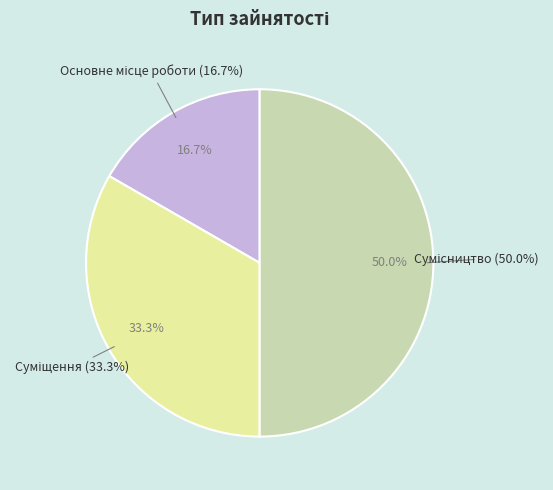

True or false: Сумісництво accounts for 50% of the total.

True